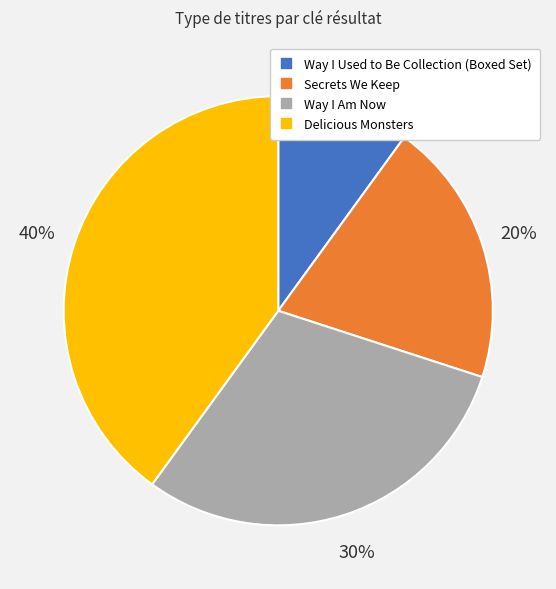

To the nearest percent, what is the difference between the largest and smallest slice percentages?

30%